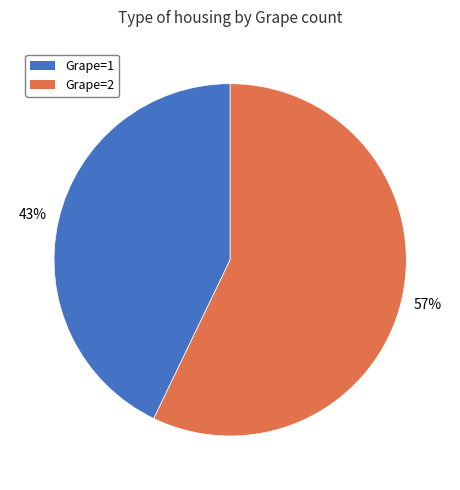

Is the sum of Grape=2 and Grape=1 greater than half?

Yes